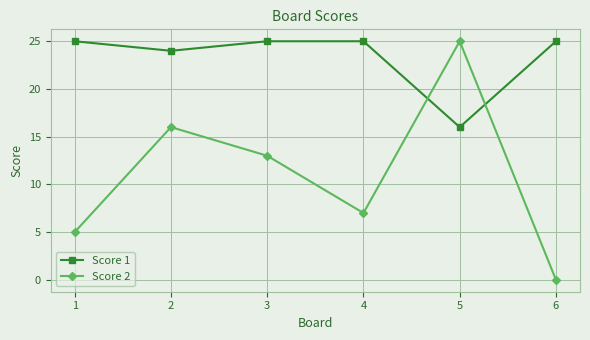

Does the chart display data point markers on the line(s)?

Yes